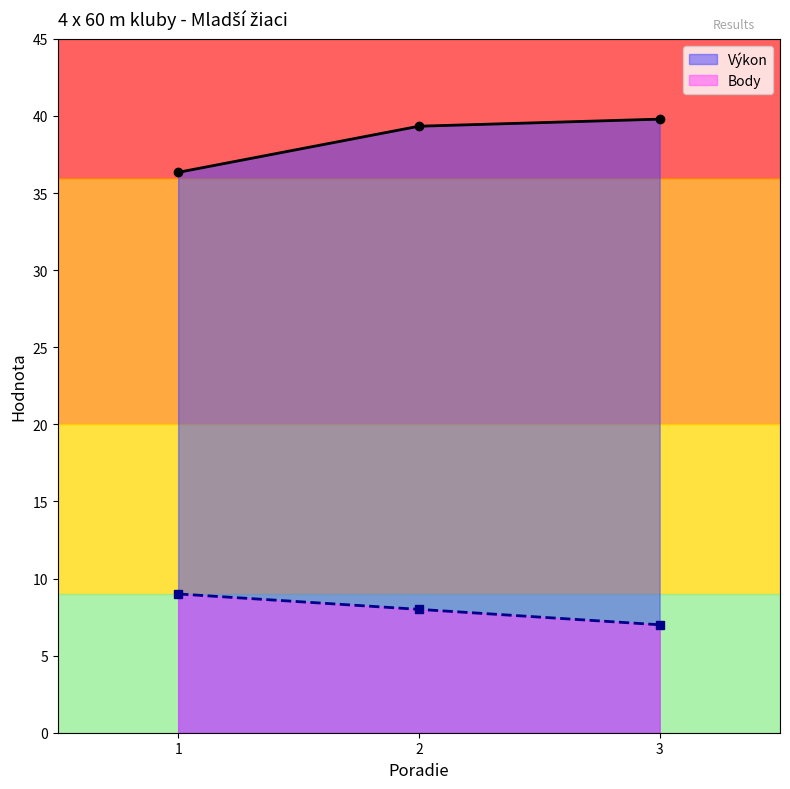

List the series in order of their peak value, highest first.

Výkon, Body